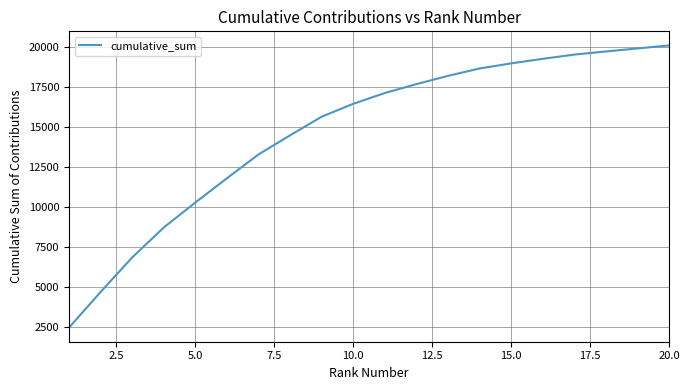

What is the difference between the maximum and minimum values?

17623